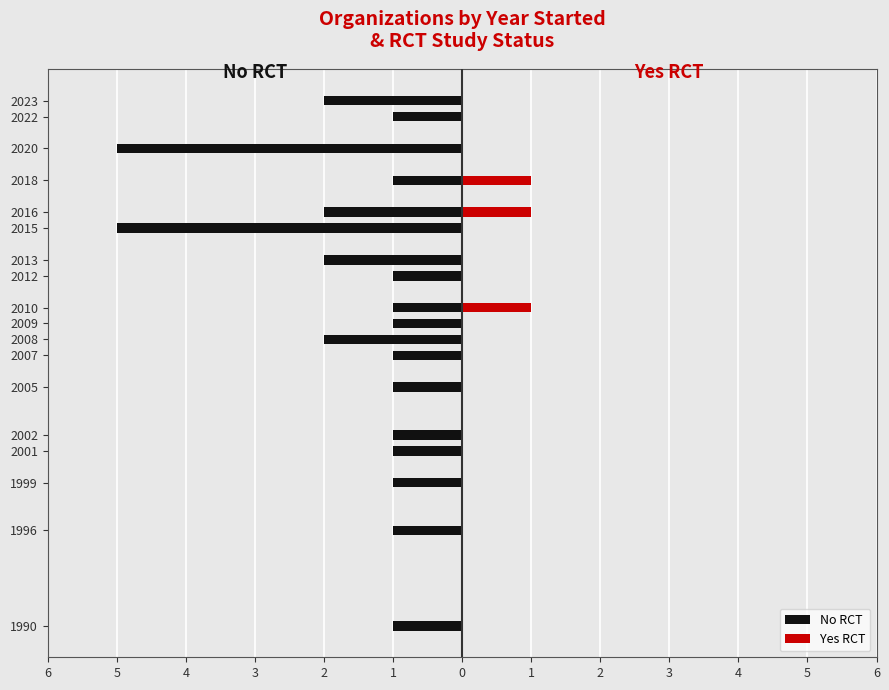

How many values in the Yes RCT series exceed 0?

3